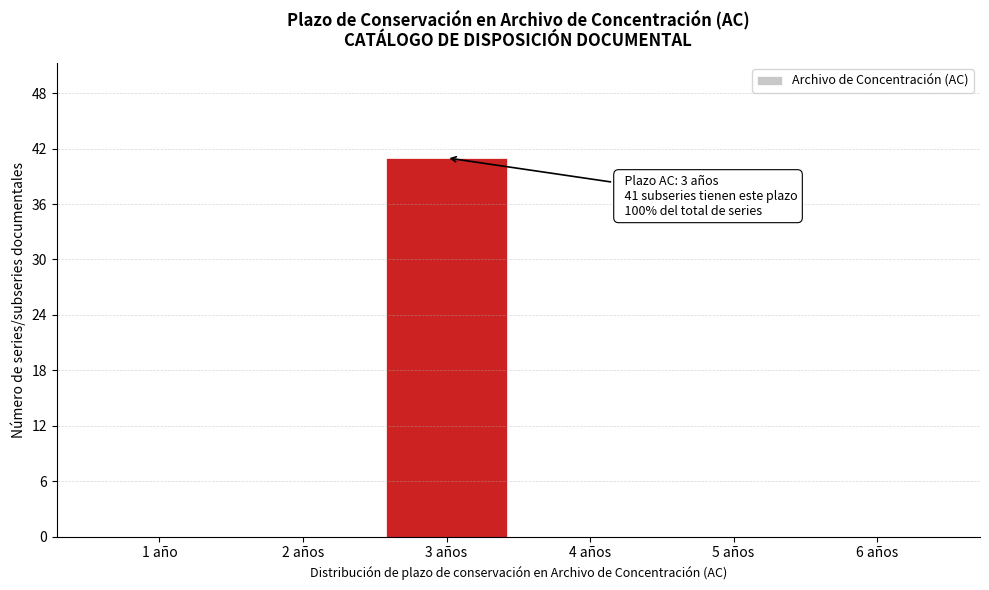

Reading right to left, what are all the values shown in this chart?

6 años=0	5 años=0	4 años=0	3 años=41	2 años=0	1 año=0